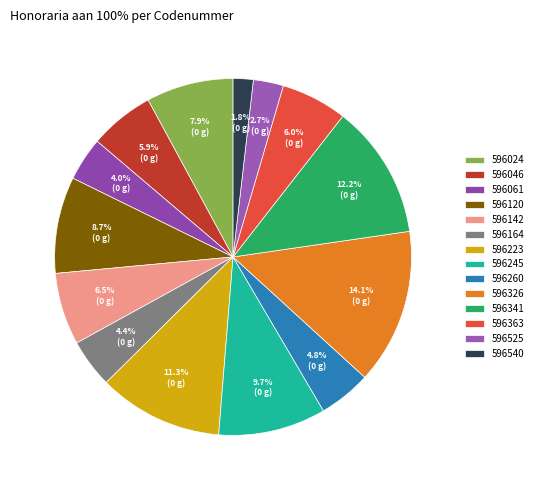

To the nearest percent, what portion does 596260 represent?

5%